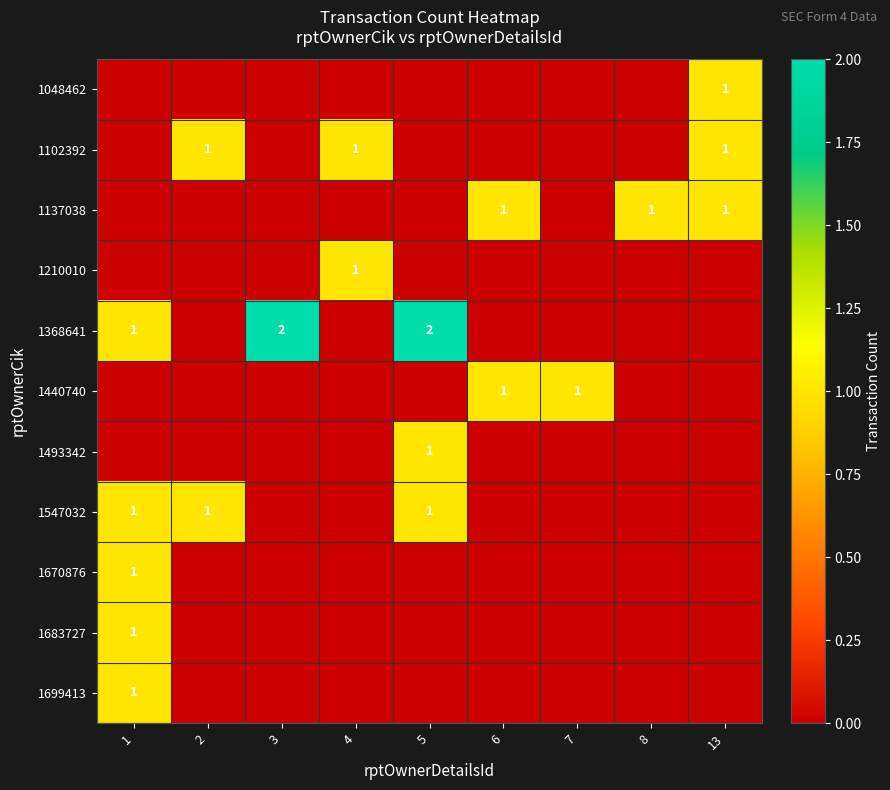

At which category is the sum across all series the highest?

1